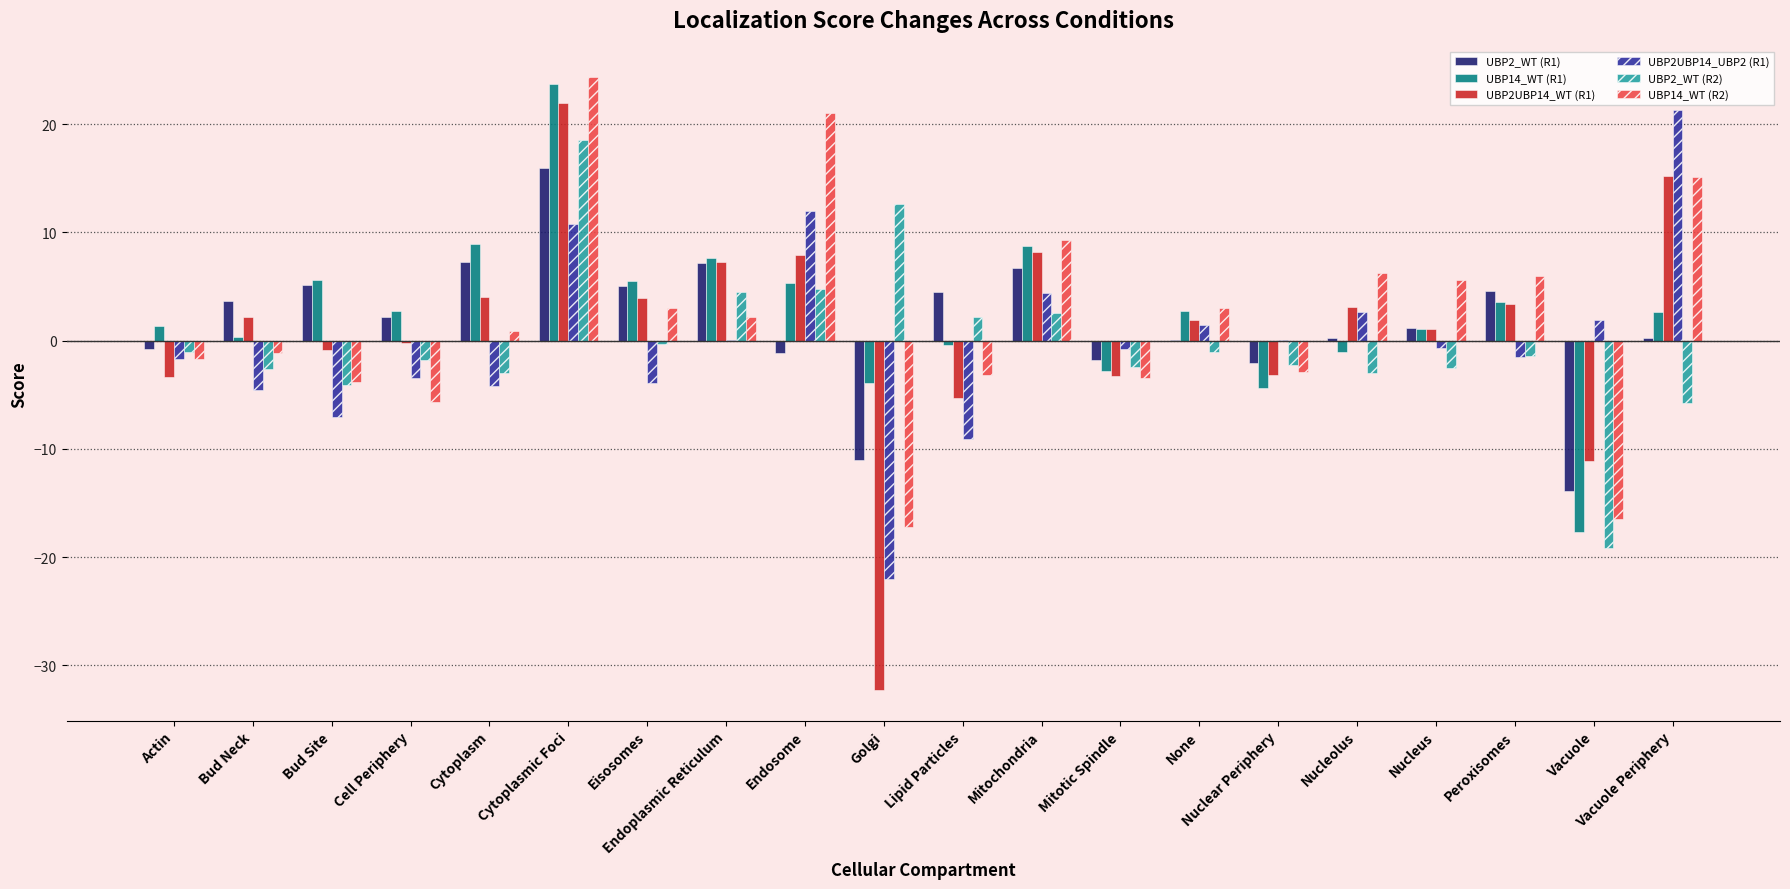

Is the value of UBP2UBP14_UBP2 (R1) at Cell Periphery greater than the value of UBP2_WT (R1) at Cytoplasm?

No